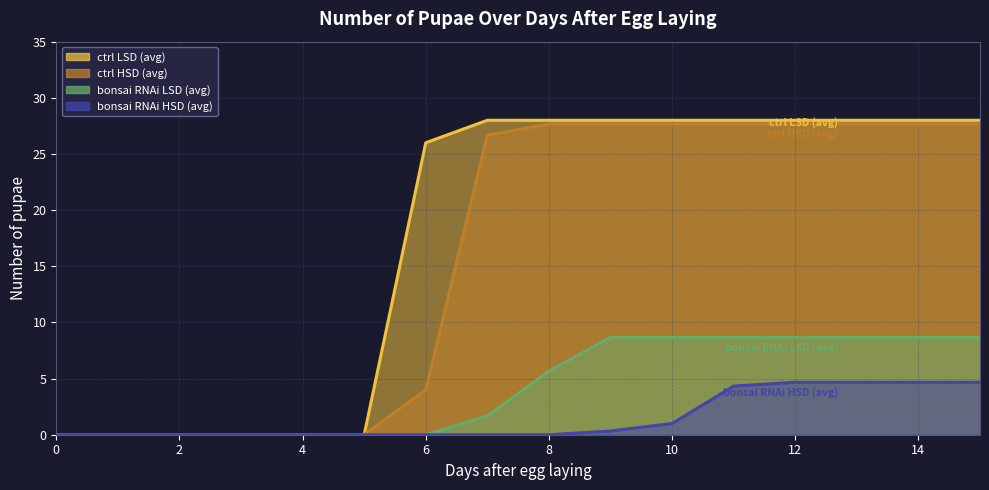

The bonsai RNAi HSD (avg) series shows 0.0 at 6. True or false?

True